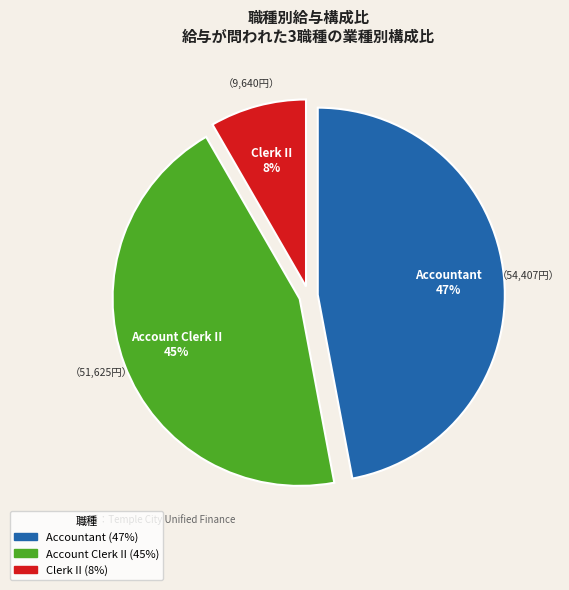

Does any single category account for the majority?

No